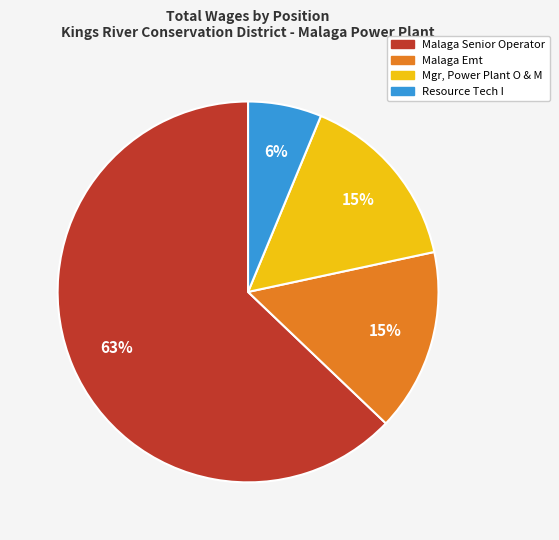

To the nearest percent, what percentage of the pie is Malaga Emt?

15%